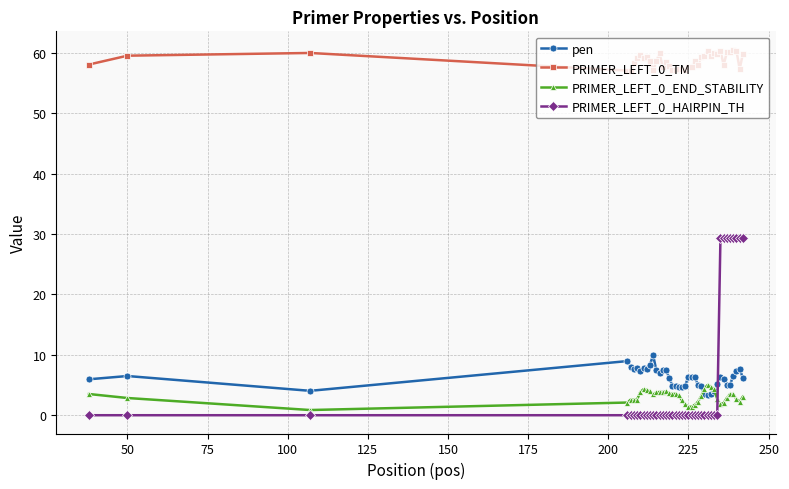

True or false: PRIMER_LEFT_0_TM and pen cross at least once.

False